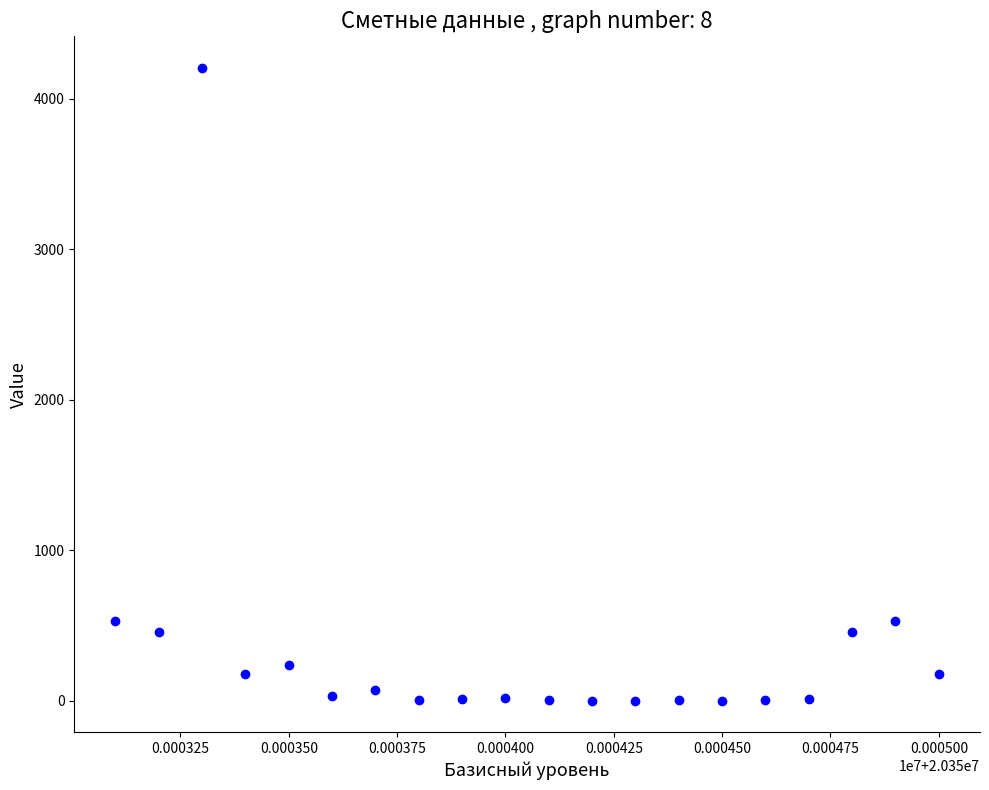

What is the range of X values (max minus min)?

1900.0